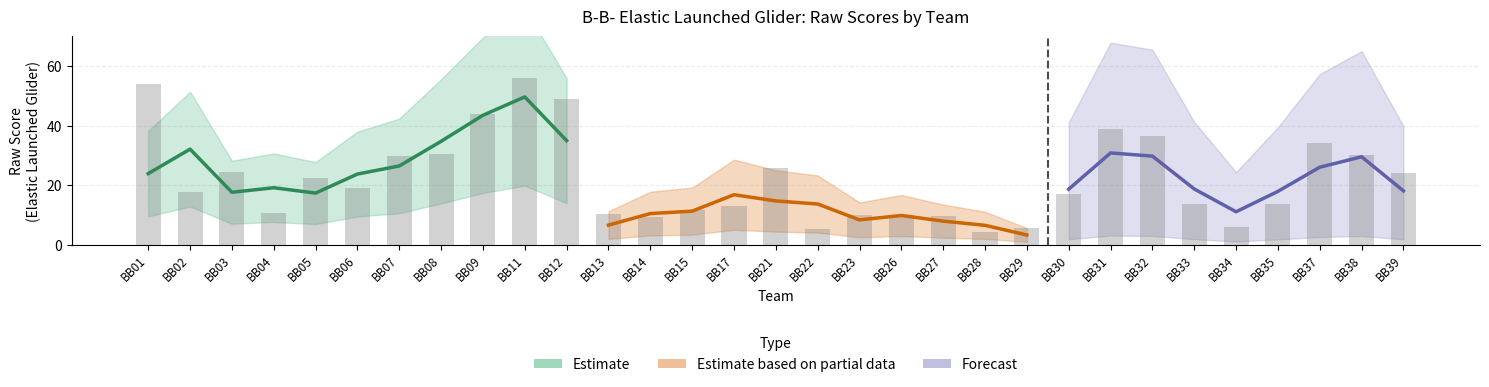

Which label corresponds to the smallest value in the chart?

BB28